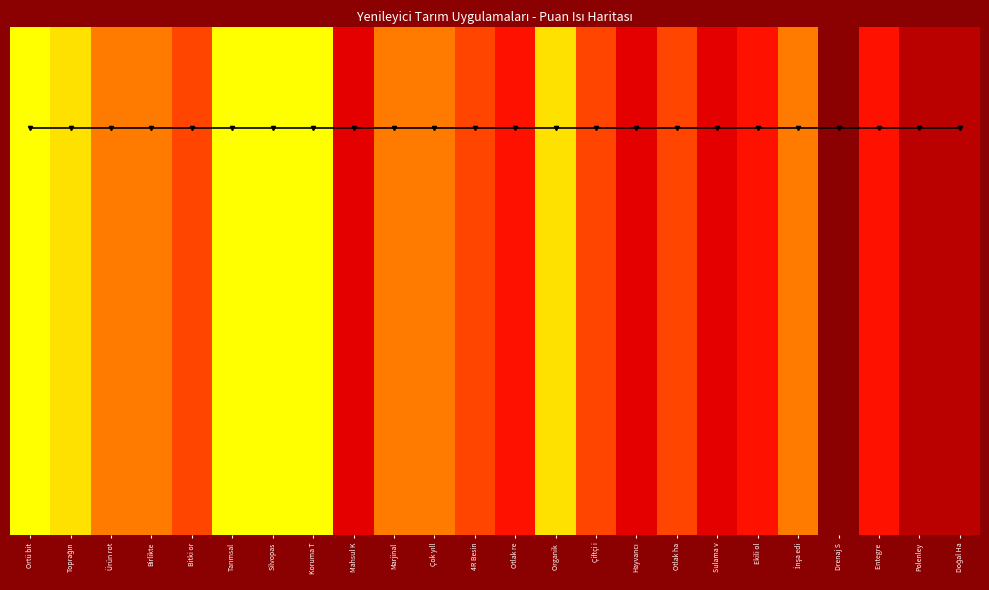

At which category is the sum across all series the highest?

Ortü bit